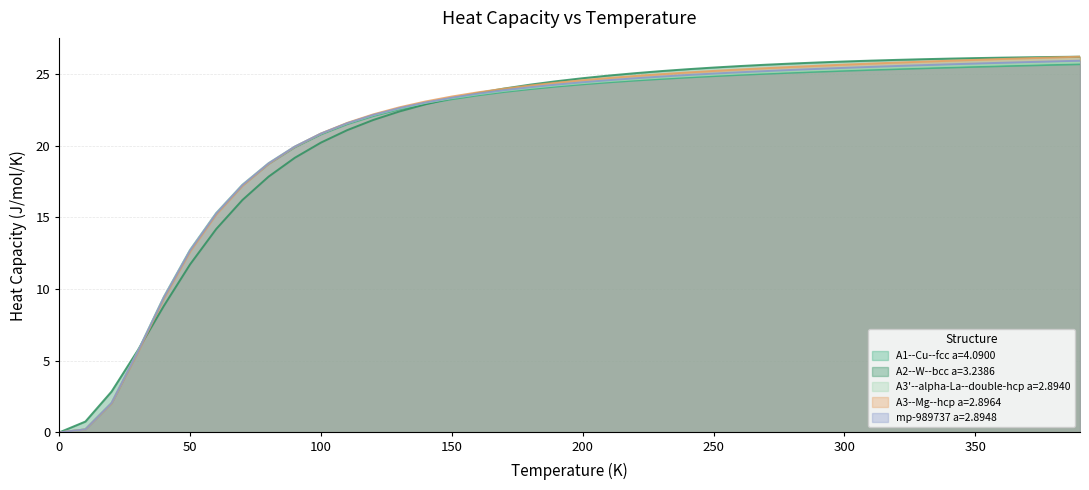

Where does the mp-989737 a=2.8948 series first go above 24?

180